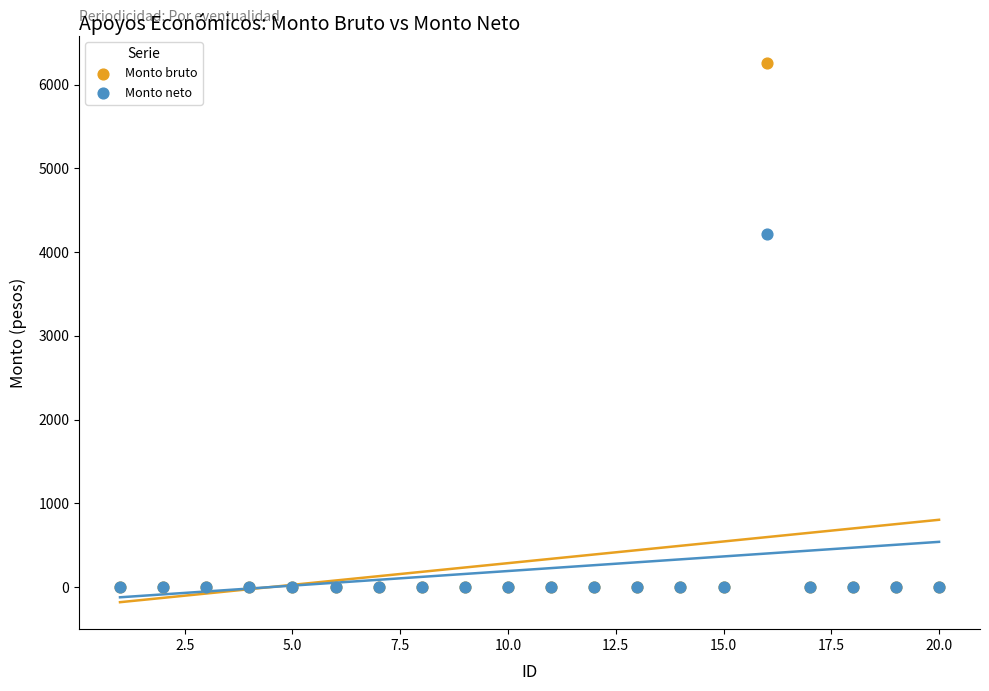

Across all series, what Y value is closest to 3130?

4212.1